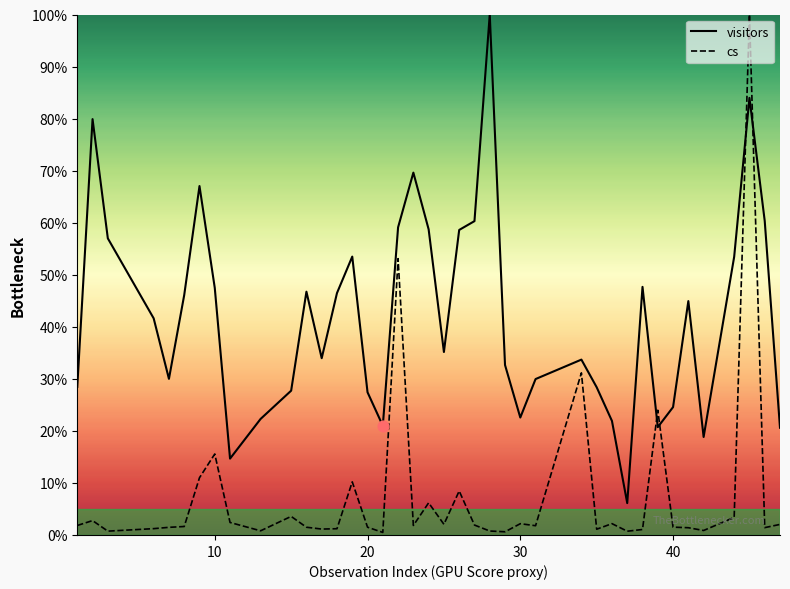

True or false: cs and visitors cross at least once.

True